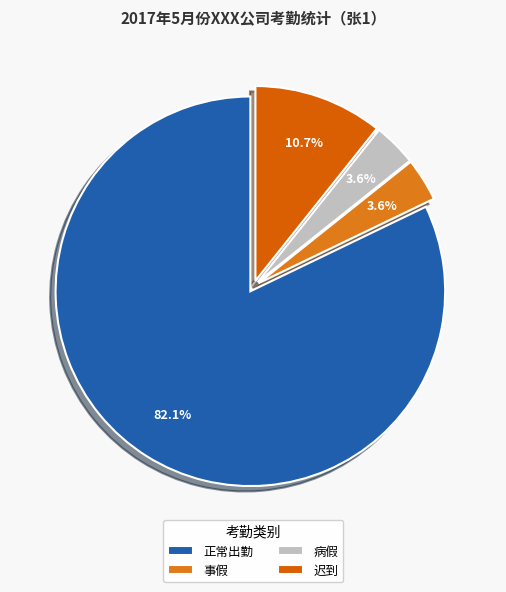

What is the smallest slice in the pie chart?

事假